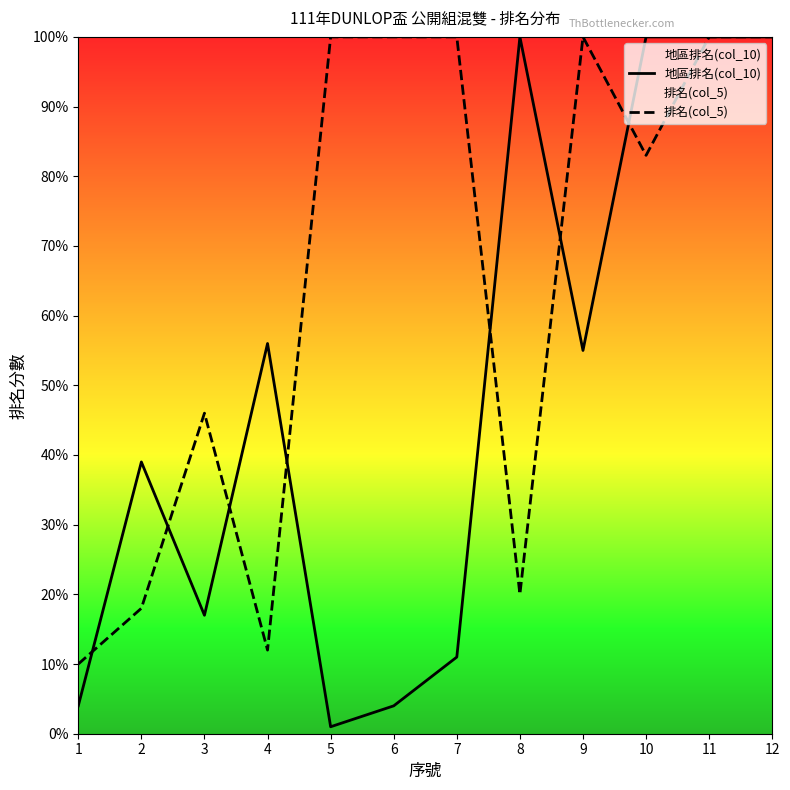

The value of 地區排名(col_10) at 6 is 4. True or false?

True